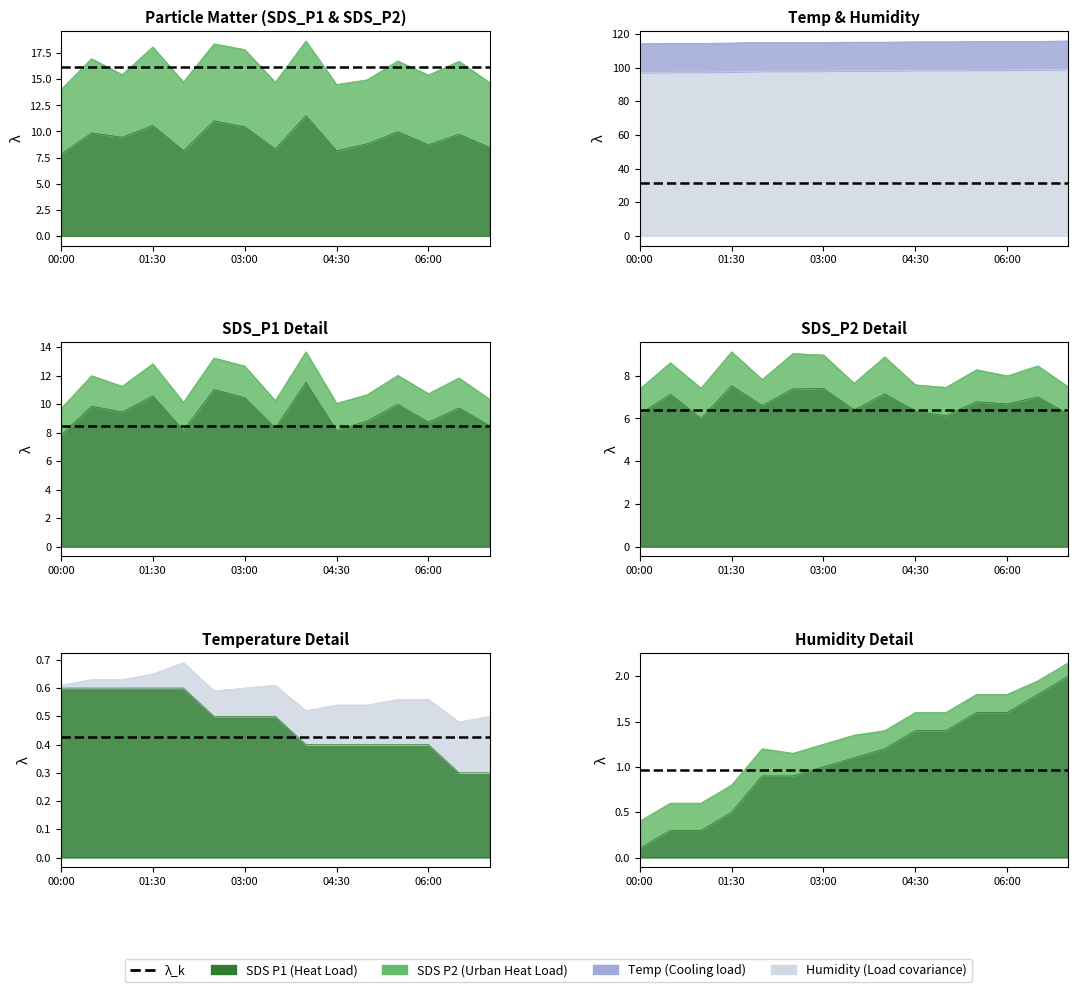

What is the label of the 6th point from the right?

04:30